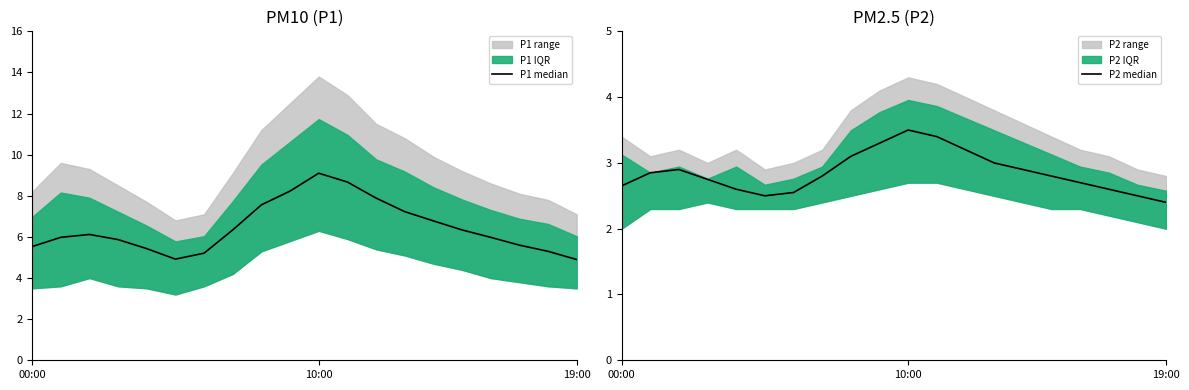

True or false: P2 median has more than 2 interior local peaks.

False